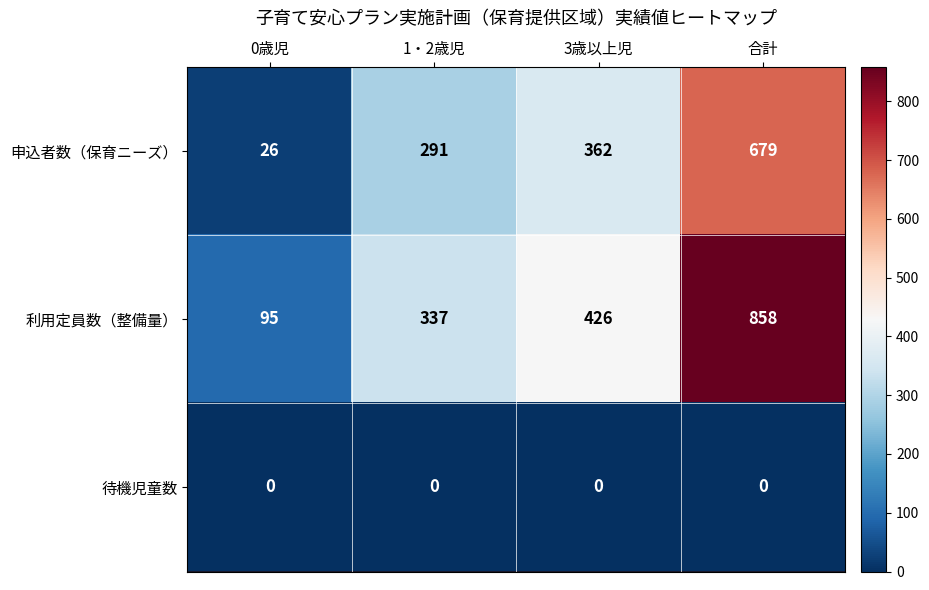

At which label does 申込者数（保育ニーズ） reach its minimum?

0歳児